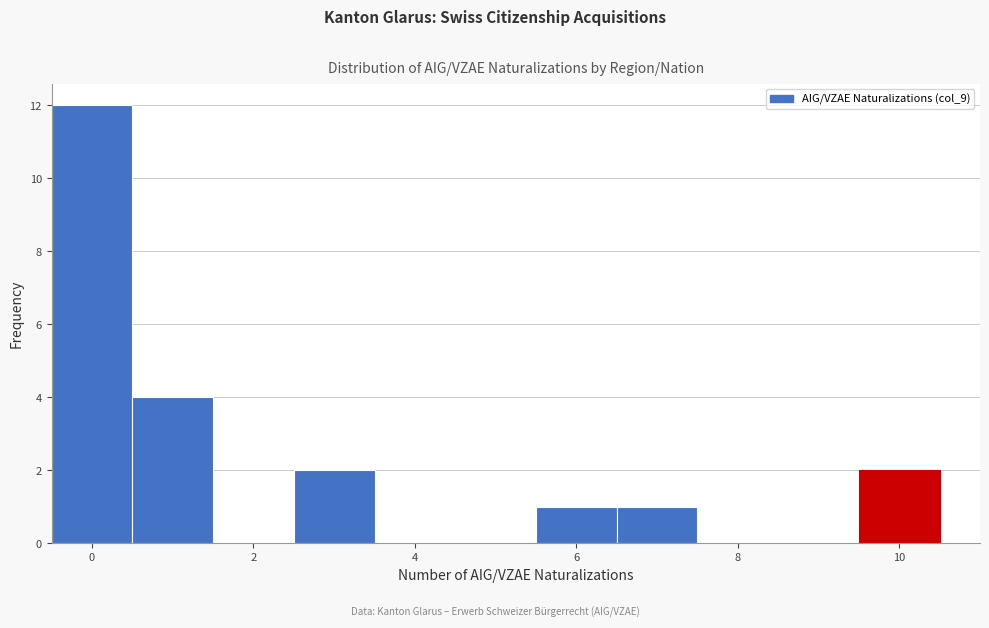

Reading left to right, list every bar in this chart as the range it spans on the x-axis followed by its height. Neither the bar edges nor the heights are printed on the chart, so give them approximately, as read against the axes.

-0.5 to 0.5: 12
0.5 to 1.5: 4
1.5 to 2.5: 0
2.5 to 3.5: 2
3.5 to 4.5: 0
4.5 to 5.5: 0
5.5 to 6.5: 1
6.5 to 7.5: 1
7.5 to 8.5: 0
8.5 to 9.5: 0
9.5 to 10.5: 2